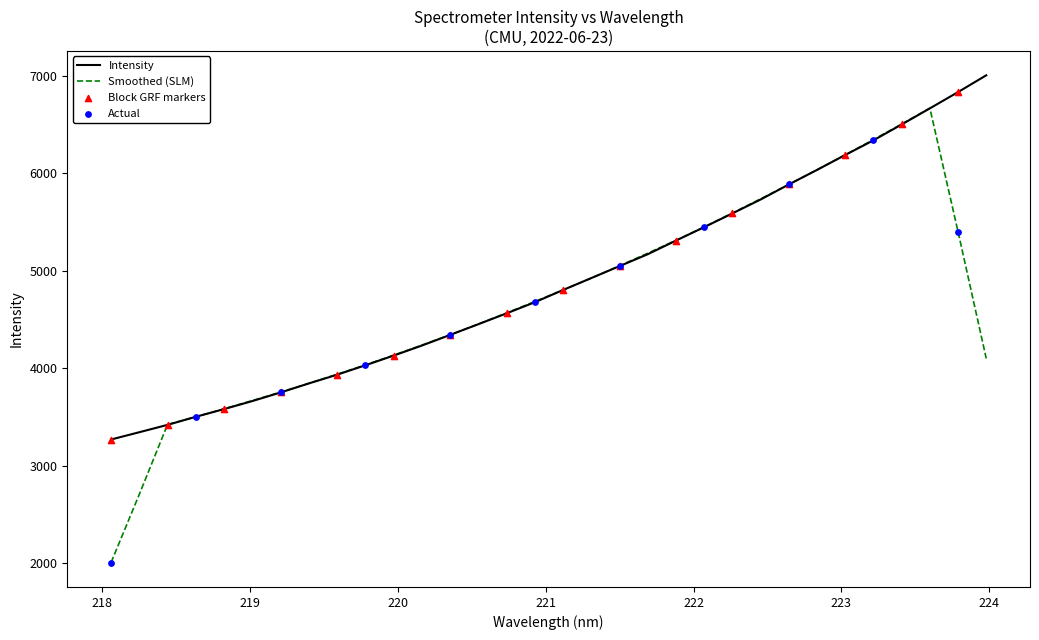

Which series has the widest spread of values?

Smoothed (SLM)